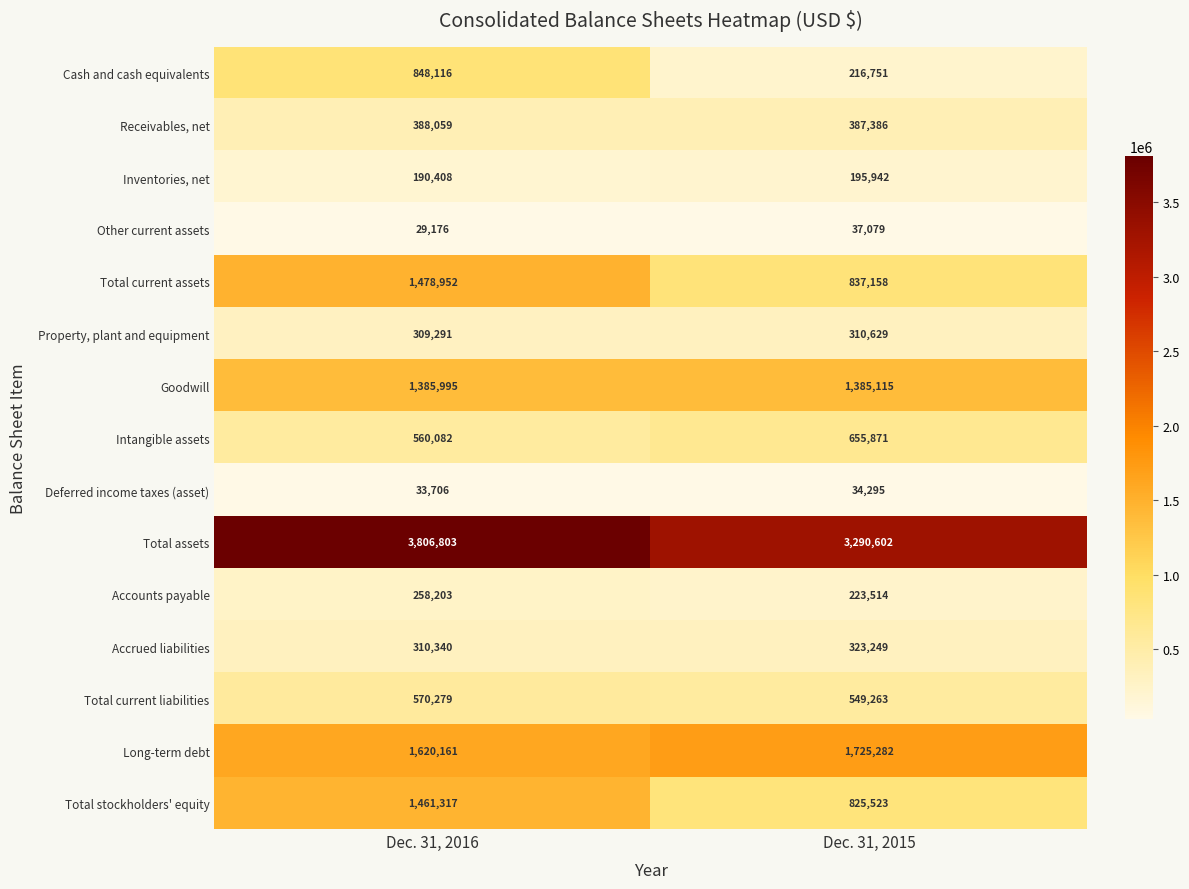

Which category has the highest value across all series?

Dec. 31, 2016